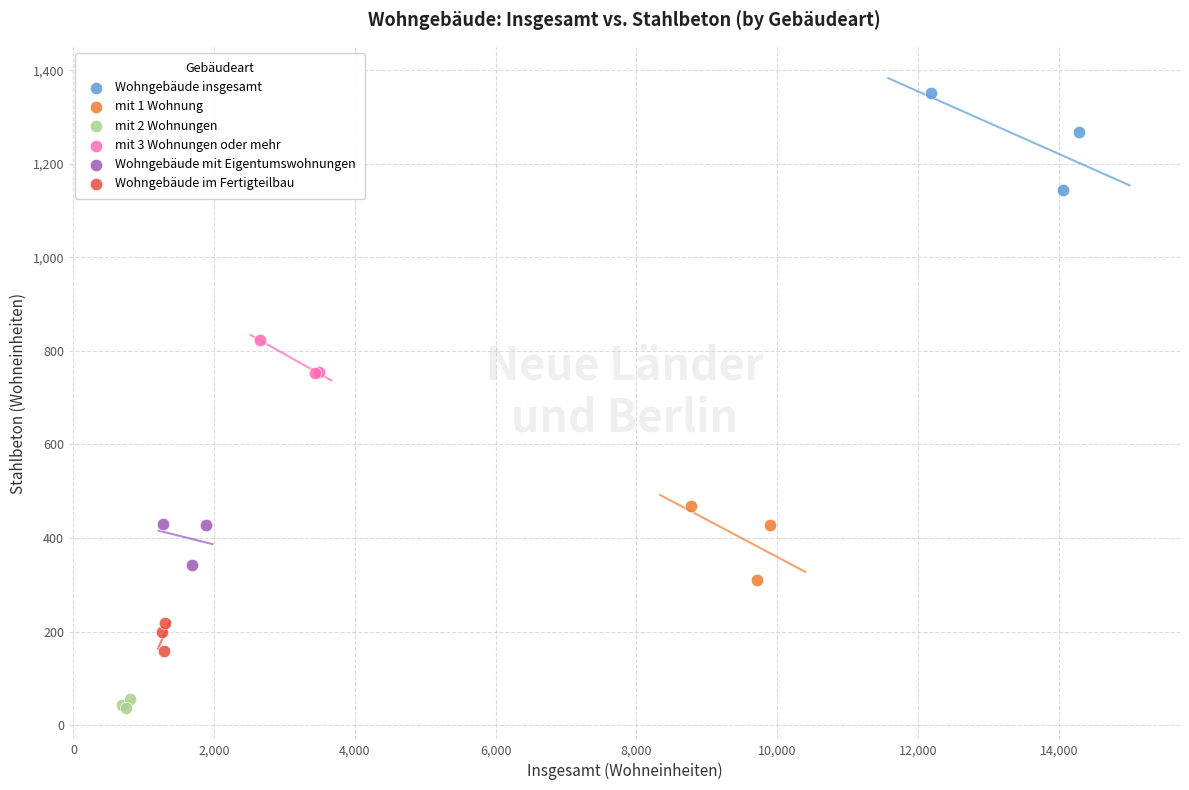

Which series reaches the maximum Y coordinate?

Wohngebäude insgesamt